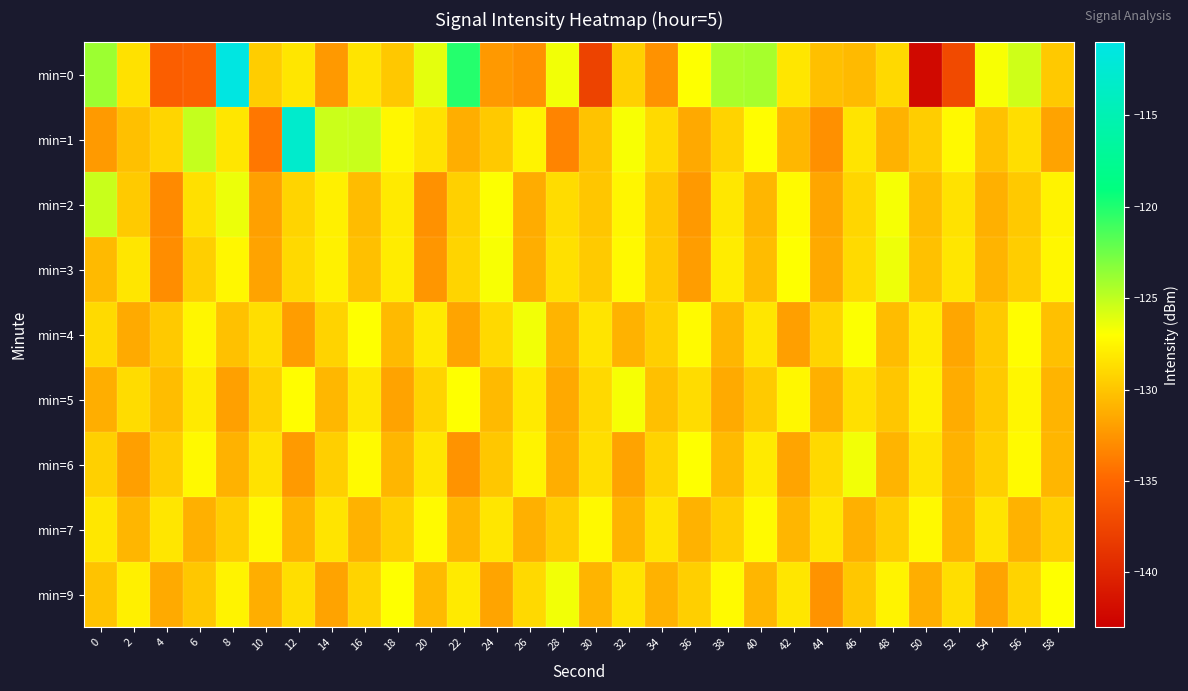

Reading right to left, what are all the values shown in this chart?

min=0: 58=-129.8	56=-125.5	54=-126.8	52=-137.1	50=-142.2	48=-129.0	46=-130.6	44=-130.3	42=-128.3	40=-124.2	38=-124.4	36=-127.0	34=-132.6	32=-129.4	30=-137.6	28=-126.6	26=-132.7	24=-132.3	22=-120.1	20=-126.1	18=-129.8	16=-128.4	14=-132.3	12=-128.3	10=-129.6	8=-111.4	6=-135.3	4=-135.6	2=-128.5	0=-123.9
min=1: 58=-131.8	56=-128.7	54=-130.2	52=-127.3	50=-129.6	48=-131.0	46=-128.4	44=-132.8	42=-130.7	40=-127.1	38=-129.3	36=-131.5	34=-128.9	32=-126.8	30=-130.1	28=-133.4	26=-127.6	24=-129.8	22=-131.2	20=-128.5	18=-127.4	16=-125.3	14=-125.3	12=-113.0	10=-134.1	8=-128.3	6=-125.2	4=-129.1	2=-130.3	0=-132.2
min=2: 58=-127.6	56=-129.8	54=-131.1	52=-128.5	50=-130.4	48=-126.7	46=-129.1	44=-131.6	42=-127.2	40=-130.8	38=-128.2	36=-132.3	34=-129.9	32=-127.5	30=-130.0	28=-128.8	26=-131.3	24=-126.9	22=-129.4	20=-132.7	18=-128.1	16=-130.5	14=-127.8	12=-129.2	10=-131.9	8=-126.4	6=-128.6	4=-133.1	2=-129.7	0=-125.3
min=3: 58=-127.4	56=-129.6	54=-130.9	52=-128.3	50=-130.2	48=-126.5	46=-128.9	44=-131.4	42=-127.0	40=-130.5	38=-128.0	36=-132.1	34=-129.8	32=-127.3	30=-129.7	28=-128.6	26=-131.2	24=-126.8	22=-129.2	20=-132.5	18=-128.0	16=-130.3	14=-127.7	12=-129.0	10=-131.8	8=-127.4	6=-129.5	4=-132.9	2=-128.3	0=-130.6
min=4: 58=-130.3	56=-127.1	54=-129.8	52=-131.6	50=-128.0	48=-130.5	46=-126.9	44=-129.2	42=-132.0	40=-128.3	38=-130.8	36=-127.2	34=-129.5	32=-131.0	30=-128.4	28=-130.9	26=-126.6	24=-129.0	22=-131.7	20=-128.1	18=-130.6	16=-127.0	14=-129.3	12=-132.1	10=-128.7	8=-130.2	6=-127.5	4=-129.8	2=-131.4	0=-128.9
min=5: 58=-130.9	56=-127.5	54=-129.8	52=-131.3	50=-127.7	48=-130.0	46=-128.6	44=-131.1	42=-127.4	40=-129.7	38=-131.4	36=-128.8	34=-130.3	32=-126.7	30=-129.0	28=-131.5	26=-128.1	24=-130.6	22=-127.0	20=-129.3	18=-131.8	16=-128.2	14=-130.7	12=-127.1	10=-129.4	8=-131.9	6=-128.1	4=-130.4	2=-128.8	0=-131.2
min=6: 58=-130.8	56=-127.2	54=-129.5	52=-131.0	50=-128.4	48=-130.9	46=-126.6	44=-129.0	42=-131.7	40=-128.1	38=-130.6	36=-127.0	34=-129.3	32=-131.8	30=-128.7	28=-131.2	26=-127.6	24=-129.9	22=-132.6	20=-128.3	18=-130.8	16=-127.2	14=-129.5	12=-132.2	10=-128.5	8=-131.0	6=-127.3	4=-129.6	2=-132.0	0=-129.4
min=7: 58=-129.5	56=-131.0	54=-128.4	52=-130.9	50=-127.3	48=-129.6	46=-131.1	44=-128.3	42=-130.8	40=-127.2	38=-129.5	36=-131.0	34=-128.4	32=-130.9	30=-127.3	28=-129.6	26=-131.1	24=-128.3	22=-130.8	20=-127.2	18=-129.5	16=-131.0	14=-128.4	12=-130.9	10=-127.3	8=-129.6	6=-131.1	4=-128.3	2=-130.8	0=-128.2
min=9: 58=-127.0	56=-129.3	54=-131.8	52=-128.7	50=-131.2	48=-127.6	46=-129.9	44=-132.6	42=-128.3	40=-130.8	38=-127.2	36=-129.5	34=-131.0	32=-128.4	30=-130.9	28=-126.6	26=-129.0	24=-131.7	22=-128.1	20=-130.6	18=-127.0	16=-129.3	14=-131.8	12=-128.7	10=-131.2	8=-127.6	6=-129.9	4=-131.4	2=-127.8	0=-130.1